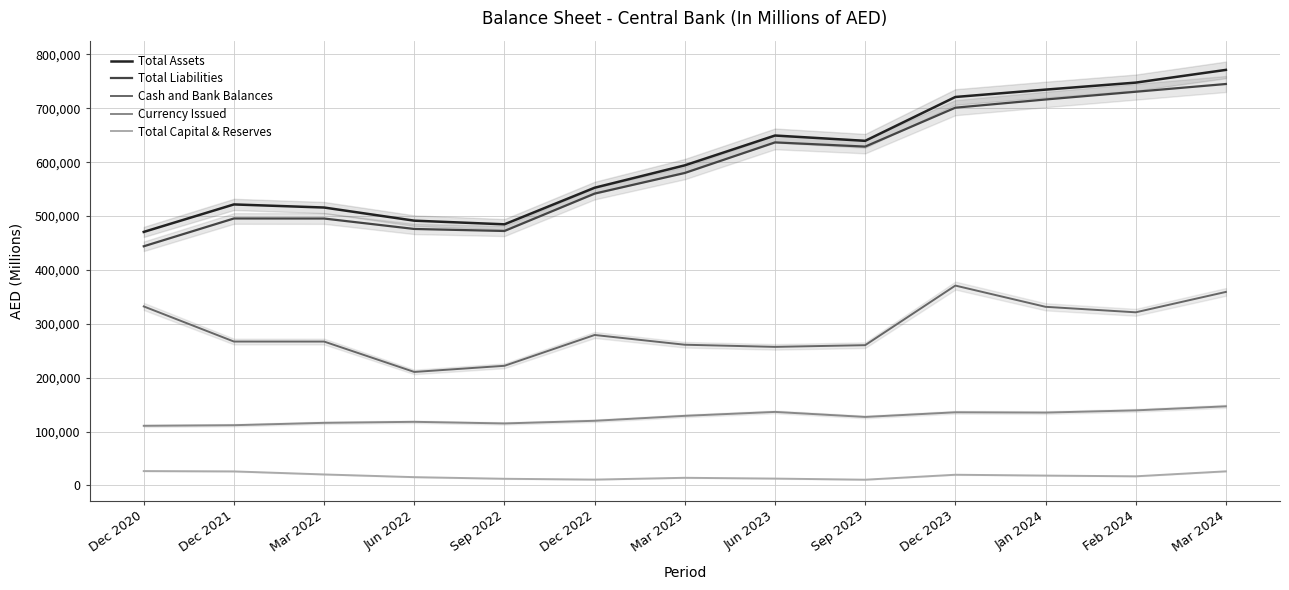

What is the difference between the second highest and second lowest values in the Cash and Bank Balances series?

137116